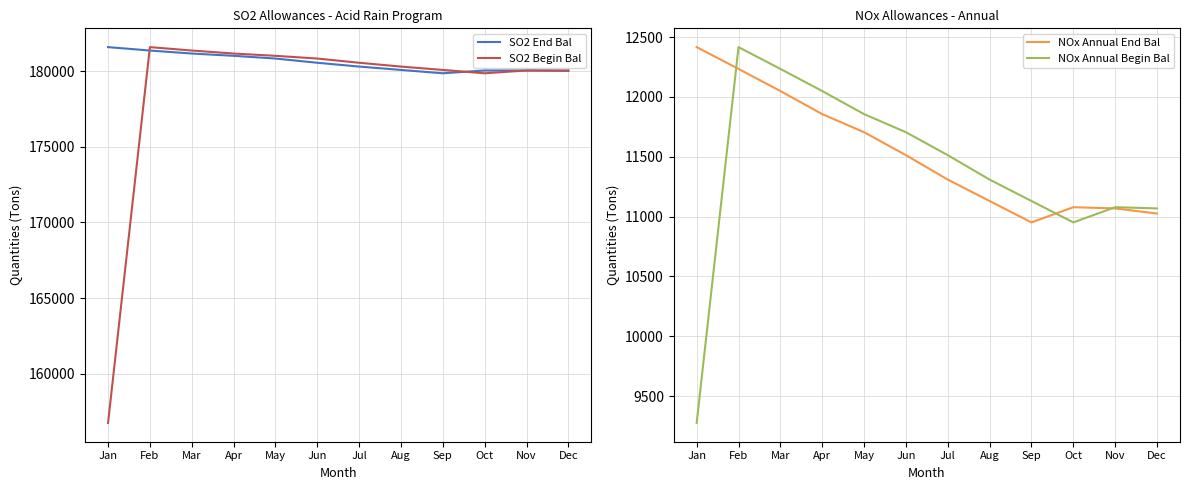

Reading left to right, extract all data points from this chart.

SO2 End Bal: Jan=181590	Feb=181365	Mar=181166	Apr=181015	May=180835	Jun=180556	Jul=180304	Aug=180082	Sep=179860	Oct=180046	Nov=180045	Dec=180020
SO2 Begin Bal: Jan=156740	Feb=181590	Mar=181365	Apr=181166	May=181015	Jun=180835	Jul=180556	Aug=180304	Sep=180082	Oct=179860	Nov=180046	Dec=180045
NOx Annual End Bal: Jan=12416	Feb=12234	Mar=12049	Apr=11856	May=11705	Jun=11513	Jul=11309	Aug=11130	Sep=10951	Oct=11078	Nov=11068	Dec=11025
NOx Annual Begin Bal: Jan=9275	Feb=12416	Mar=12234	Apr=12049	May=11856	Jun=11705	Jul=11513	Aug=11309	Sep=11130	Oct=10951	Nov=11078	Dec=11068